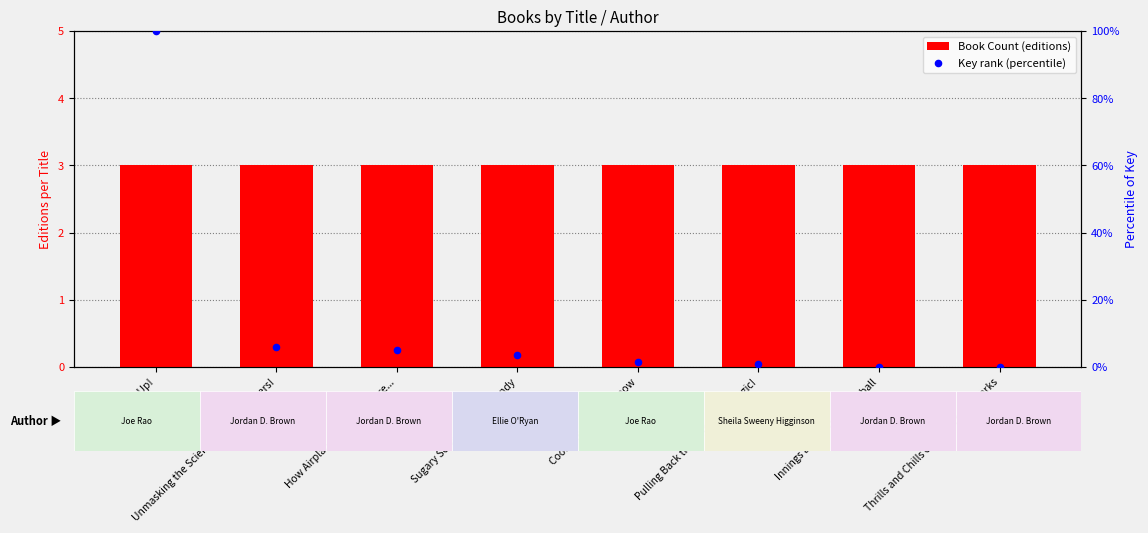

At which category is the sum across all series the highest?

Looking Up!